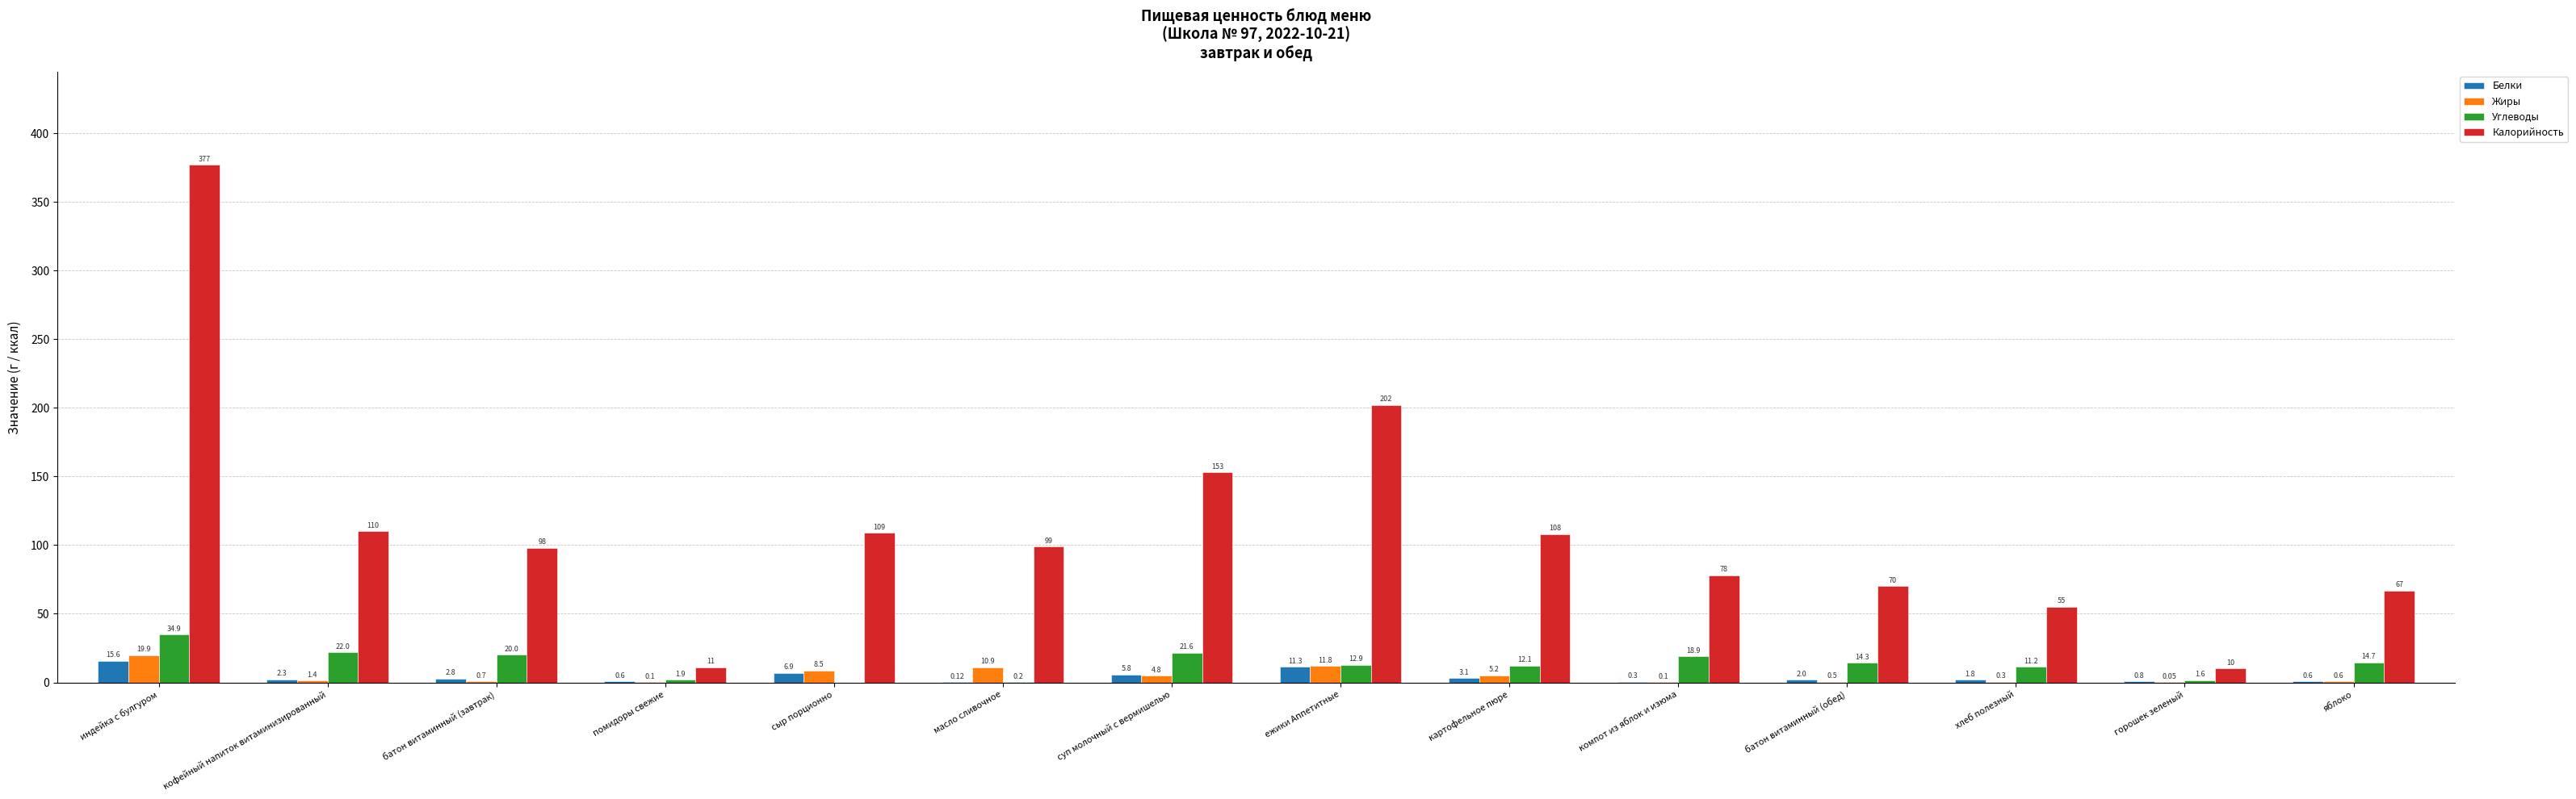

Reading right to left, list all the values displayed in this chart.

Белки: яблоко=0.6	горошек зеленый=0.8	хлеб полезный=1.8	батон витаминный (обед)=2.0	компот из яблок и изюма=0.3	картофельное пюре=3.1	ежики Аппетитные=11.3	суп молочный с вермишелью=5.8	масло сливочное=0.1	сыр порционно=6.9	помидоры свежие=0.6	батон витаминный (завтрак)=2.8	кофейный напиток витаминизированный=2.3	индейка с булгуром=15.6
Жиры: яблоко=0.6	горошек зеленый=0.1	хлеб полезный=0.3	батон витаминный (обед)=0.5	компот из яблок и изюма=0.1	картофельное пюре=5.2	ежики Аппетитные=11.8	суп молочный с вермишелью=4.8	масло сливочное=10.9	сыр порционно=8.5	помидоры свежие=0.1	батон витаминный (завтрак)=0.7	кофейный напиток витаминизированный=1.4	индейка с булгуром=19.9
Углеводы: яблоко=14.7	горошек зеленый=1.6	хлеб полезный=11.2	батон витаминный (обед)=14.3	компот из яблок и изюма=18.9	картофельное пюре=12.1	ежики Аппетитные=12.9	суп молочный с вермишелью=21.6	масло сливочное=0.2	сыр порционно=0.0	помидоры свежие=1.9	батон витаминный (завтрак)=20.0	кофейный напиток витаминизированный=22.0	индейка с булгуром=34.9
Калорийность: яблоко=67.0	горошек зеленый=10.0	хлеб полезный=55.0	батон витаминный (обед)=70.0	компот из яблок и изюма=78.0	картофельное пюре=108.0	ежики Аппетитные=202.0	суп молочный с вермишелью=153.0	масло сливочное=99.0	сыр порционно=109.0	помидоры свежие=11.0	батон витаминный (завтрак)=98.0	кофейный напиток витаминизированный=110.0	индейка с булгуром=377.0